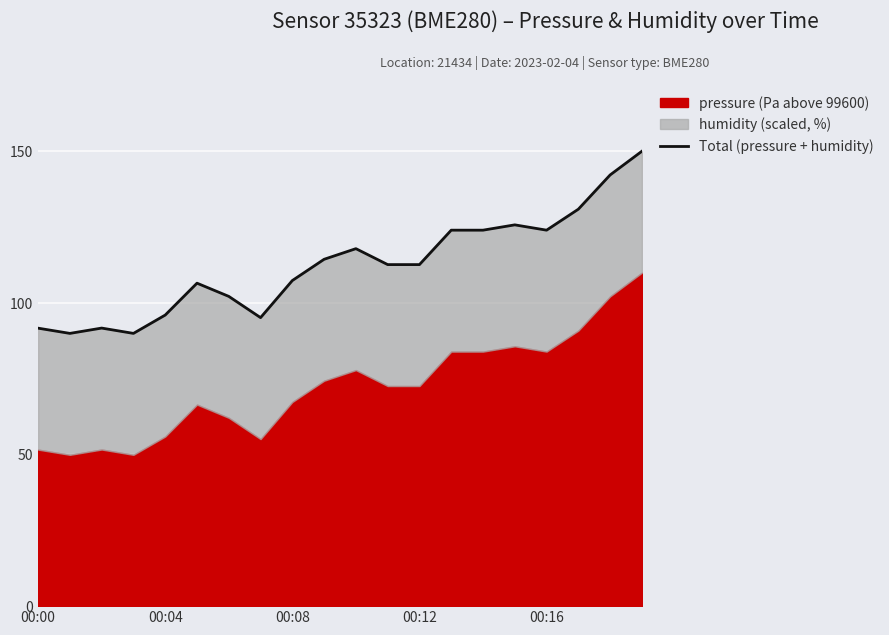

How many lines are shown in the chart?

1